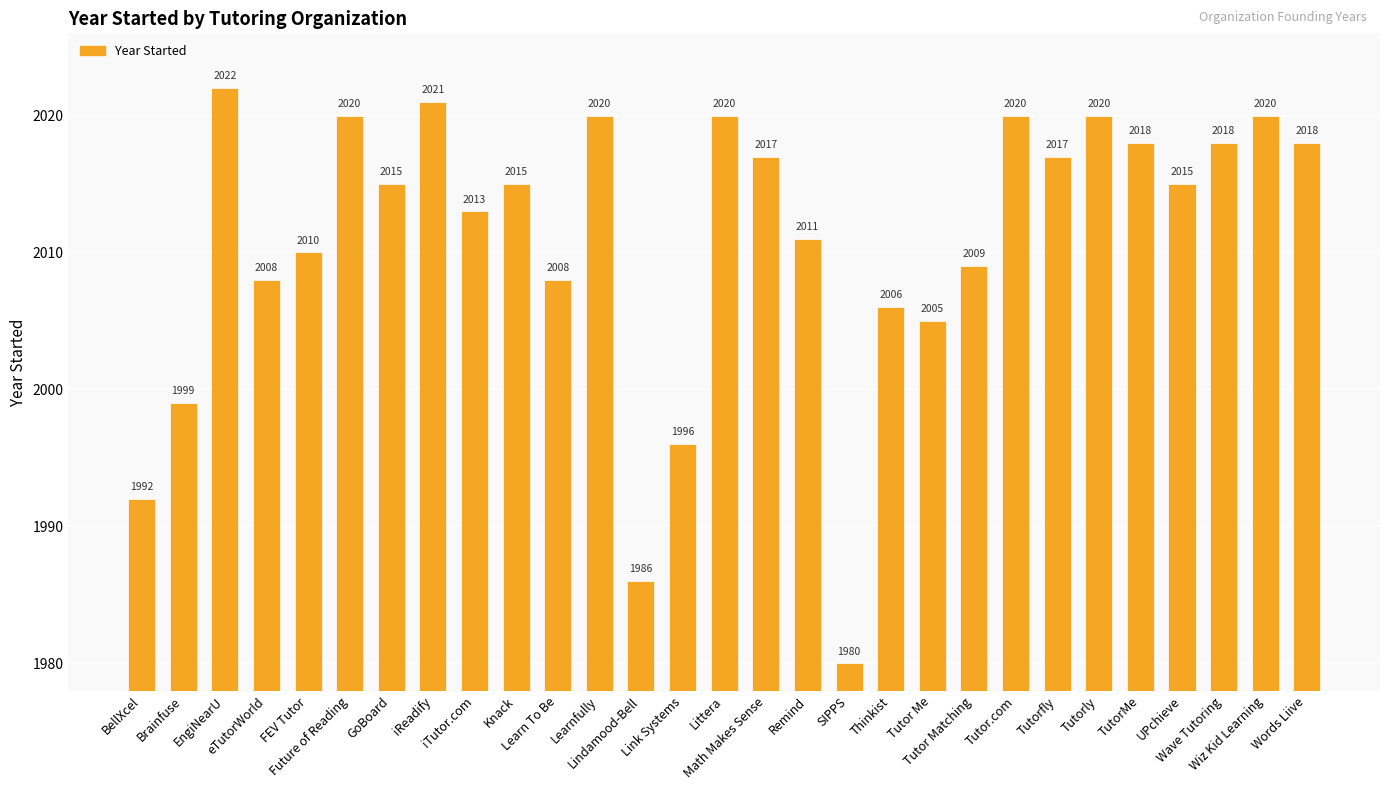

How many values are below 2015?

13